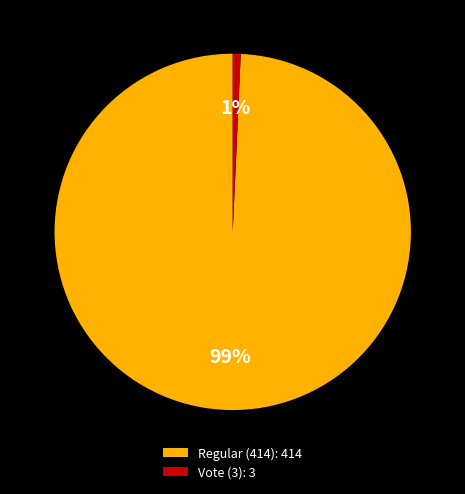

Between Regular (414): 414 and Vote (3): 3, which is larger?

Regular (414): 414